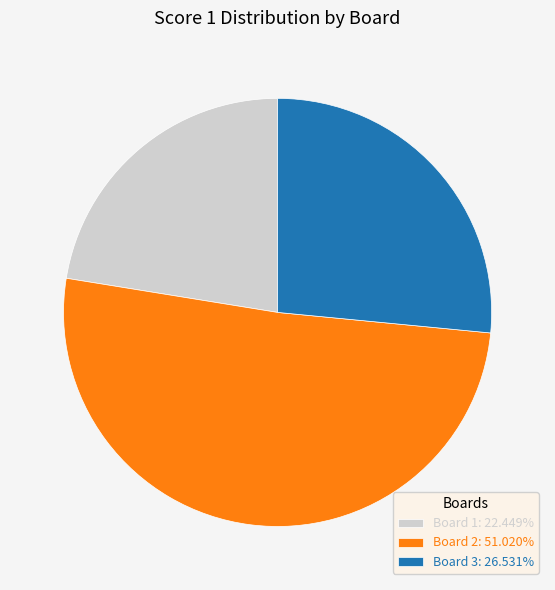

Is it true that Board 2 is 60% of the pie?

False